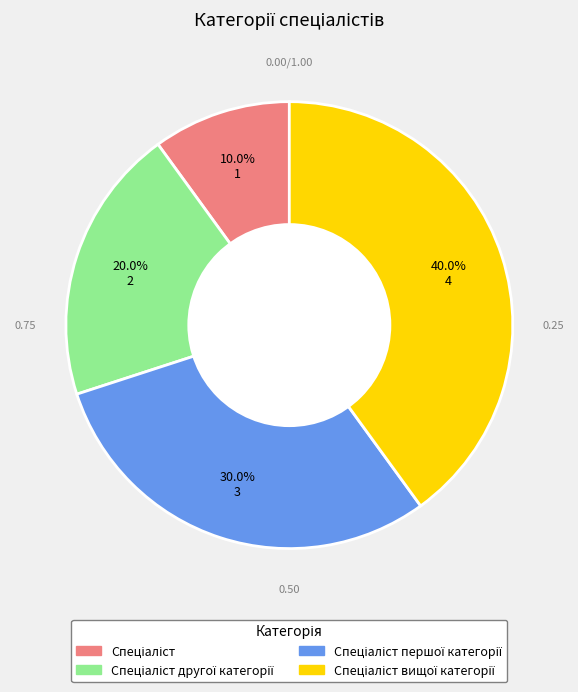

Does any single category account for the majority?

No